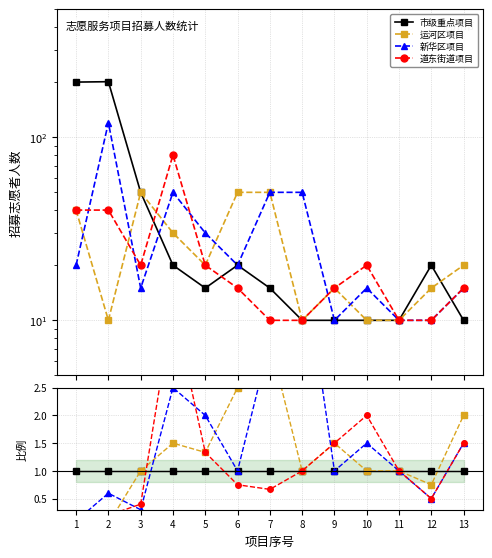

Rank the series at 3 from lowest to highest value.

新华区项目, 道东街道项目, 市级重点项目, 运河区项目